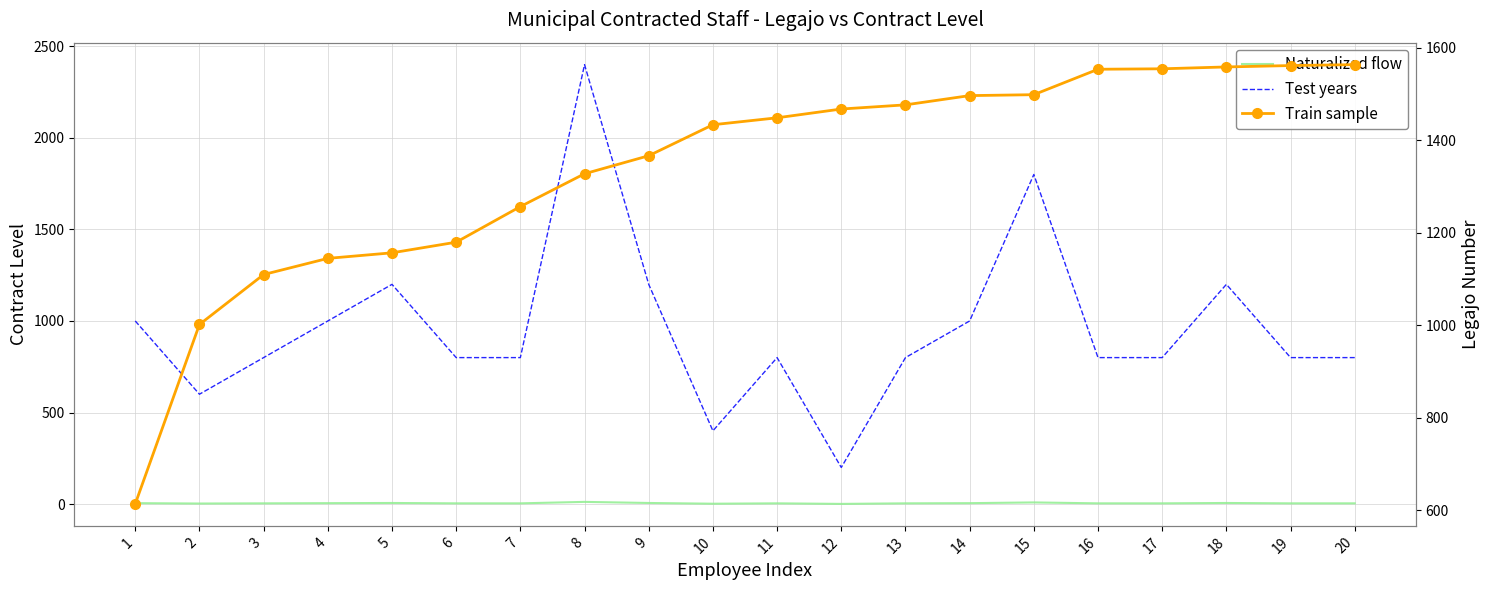

Is this an area chart (filled region under the line)?

No